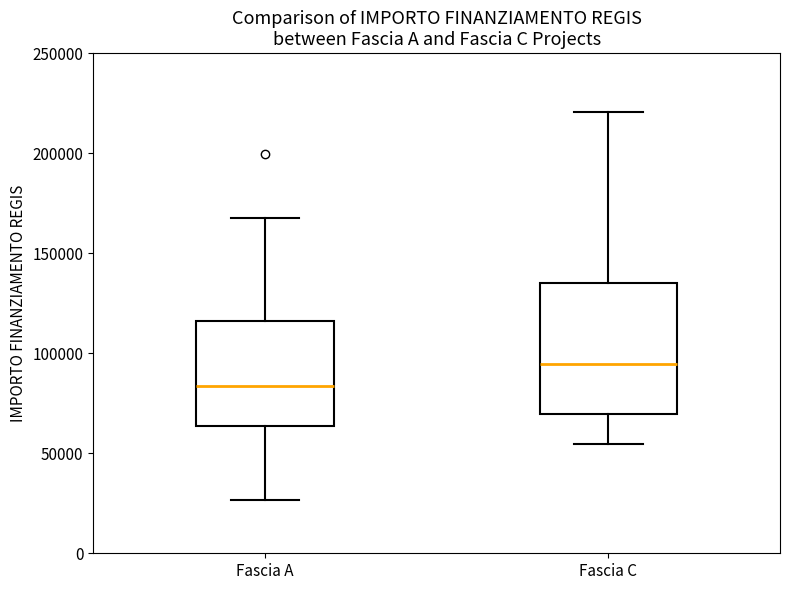

Where is the upper edge of the box for Fascia C on the y-axis? The values are not printed on the chart, so give them approximately, as read against the axis.

135000